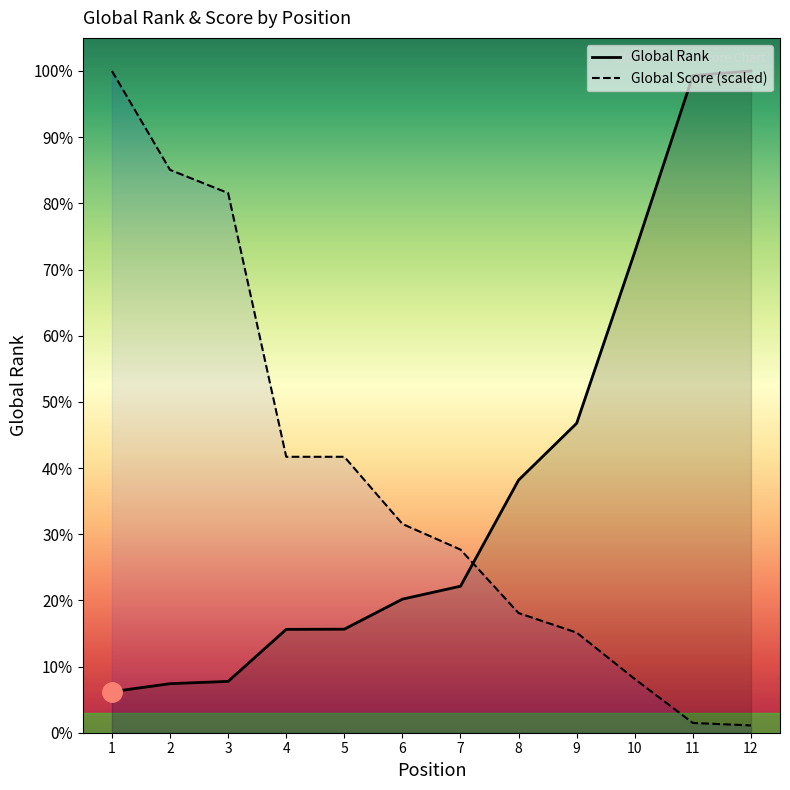

Is this an area chart (filled region under the line)?

No